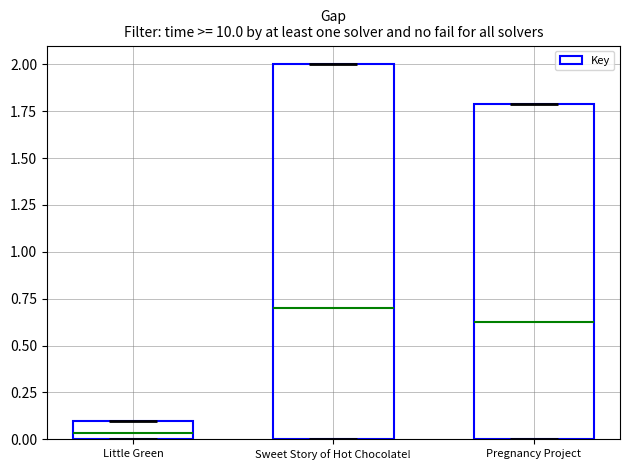

What is the label of the 1st bar from the left?

Little Green